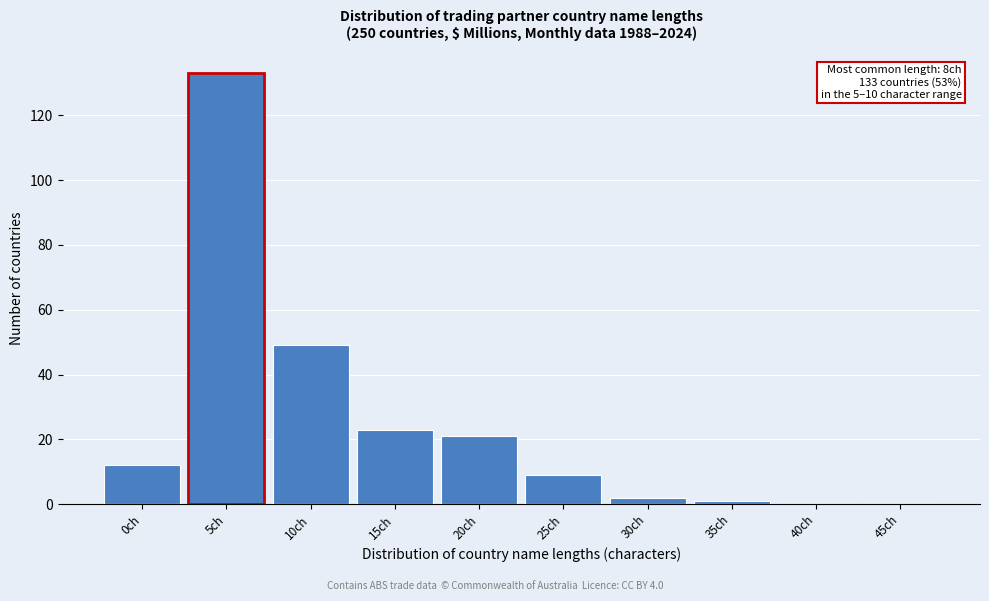

Reading right to left, transcribe all the data shown in this chart.

45ch=0	40ch=0	35ch=1	30ch=2	25ch=9	20ch=21	15ch=23	10ch=49	5ch=133	0ch=12